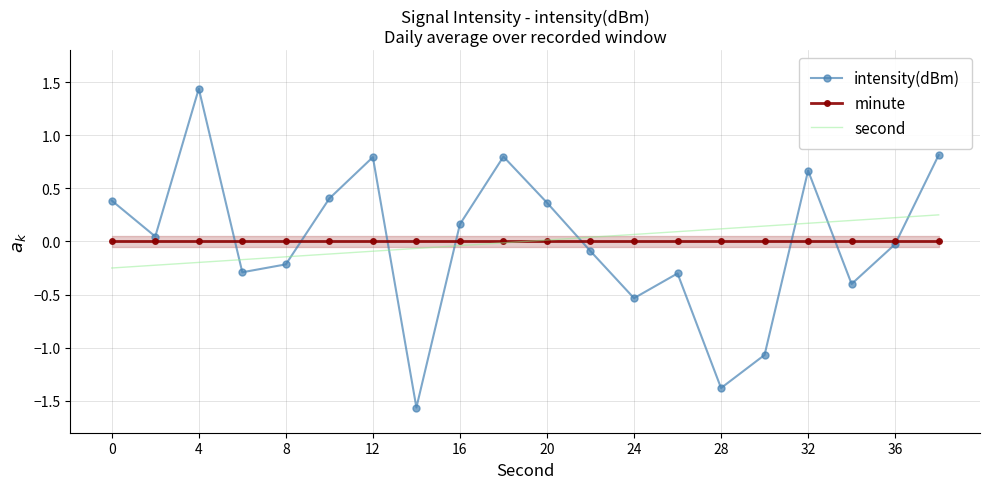

Is it true that minute equals 0.0 at 0?

True